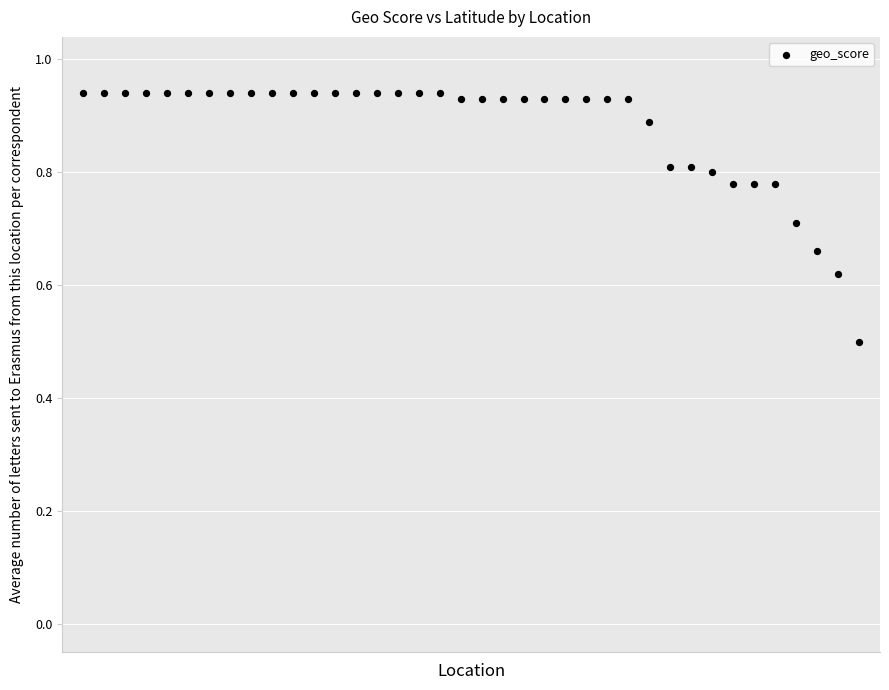

What Y value in the scatter plot is closest to 0?

0.5